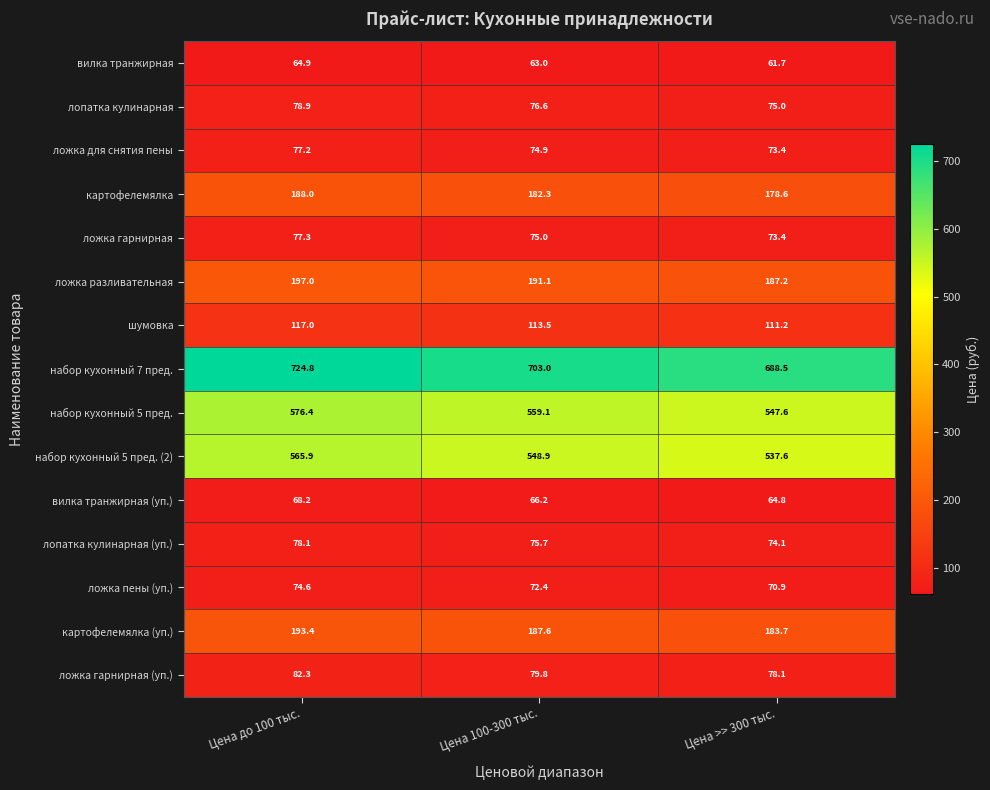

Which series has the largest total across all categories?

набор кухонный 7 пред.